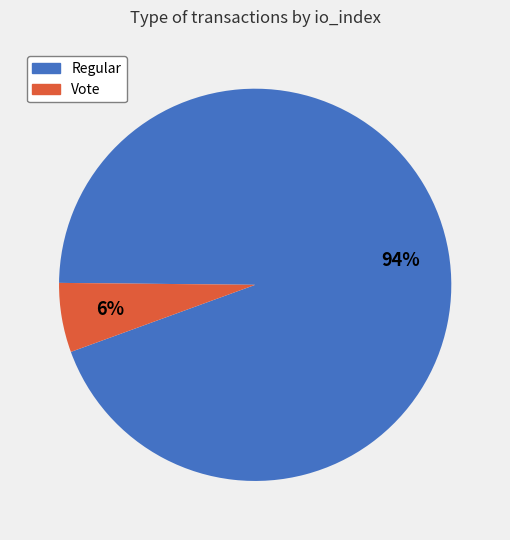

Which has a higher value, Regular or Vote?

Regular